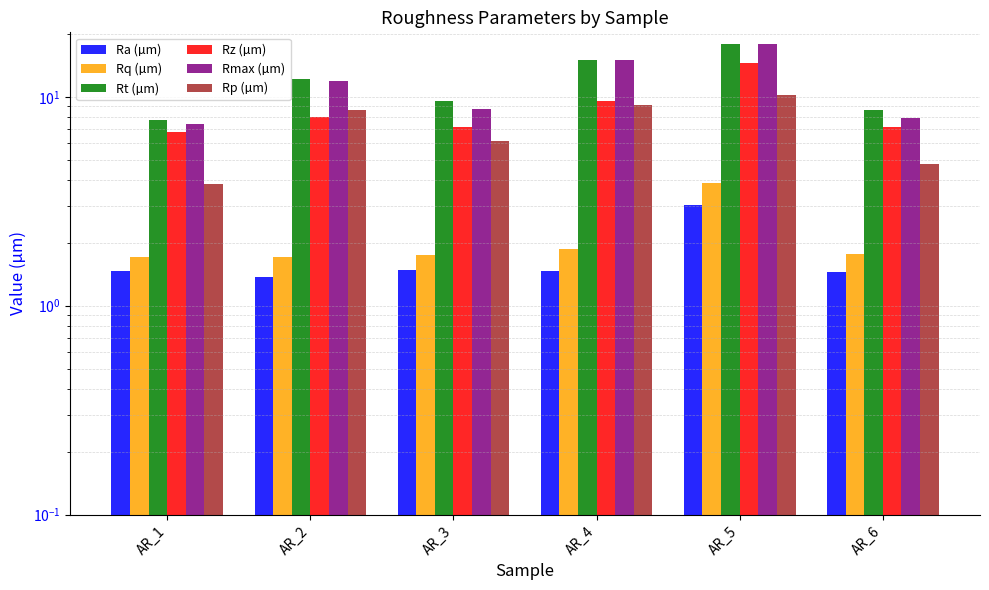

How many categories are shown in the chart?

6